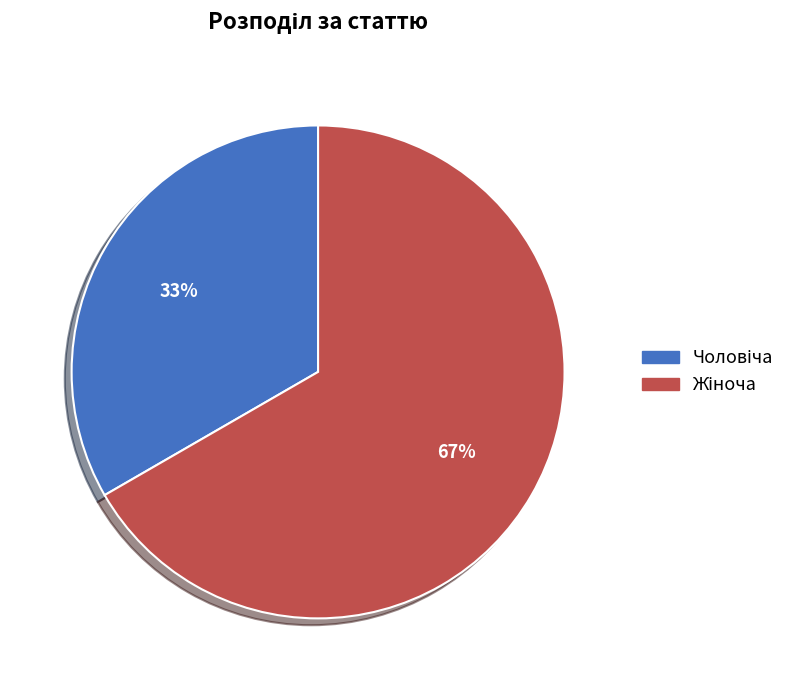

Count the number of slices in the pie.

2